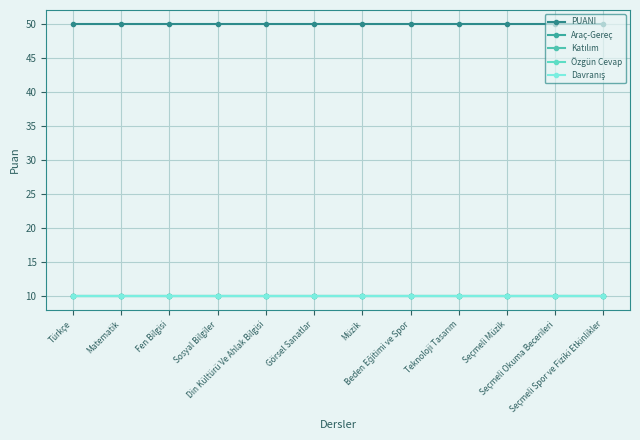

At which category is the sum across all series the highest?

Türkçe